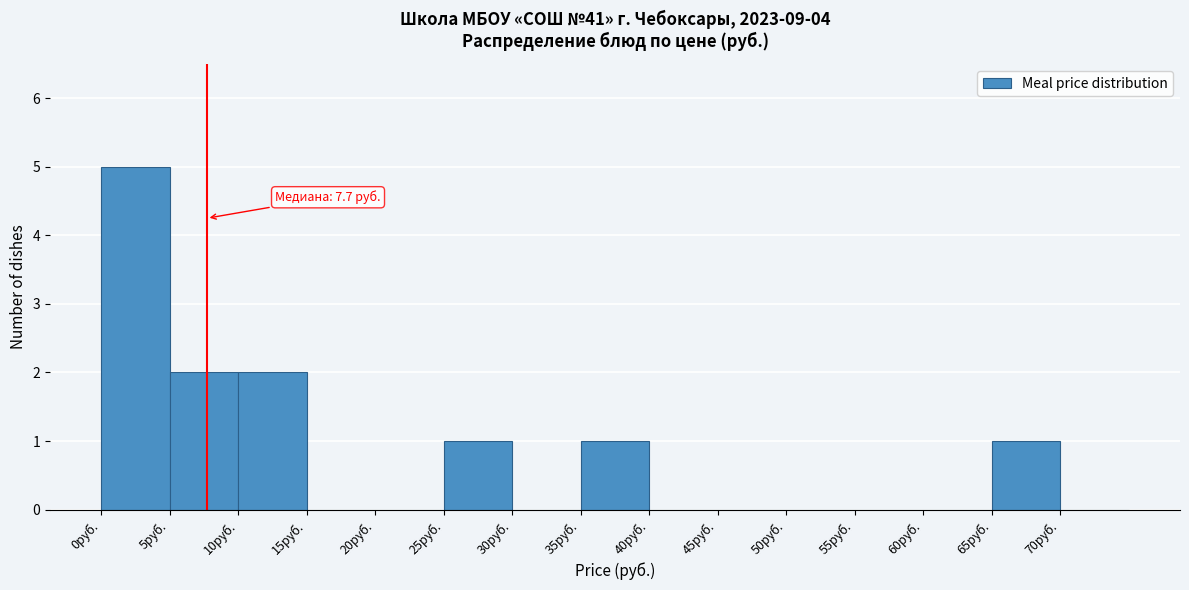

Which range on the x-axis has the tallest bar?

0 to 5